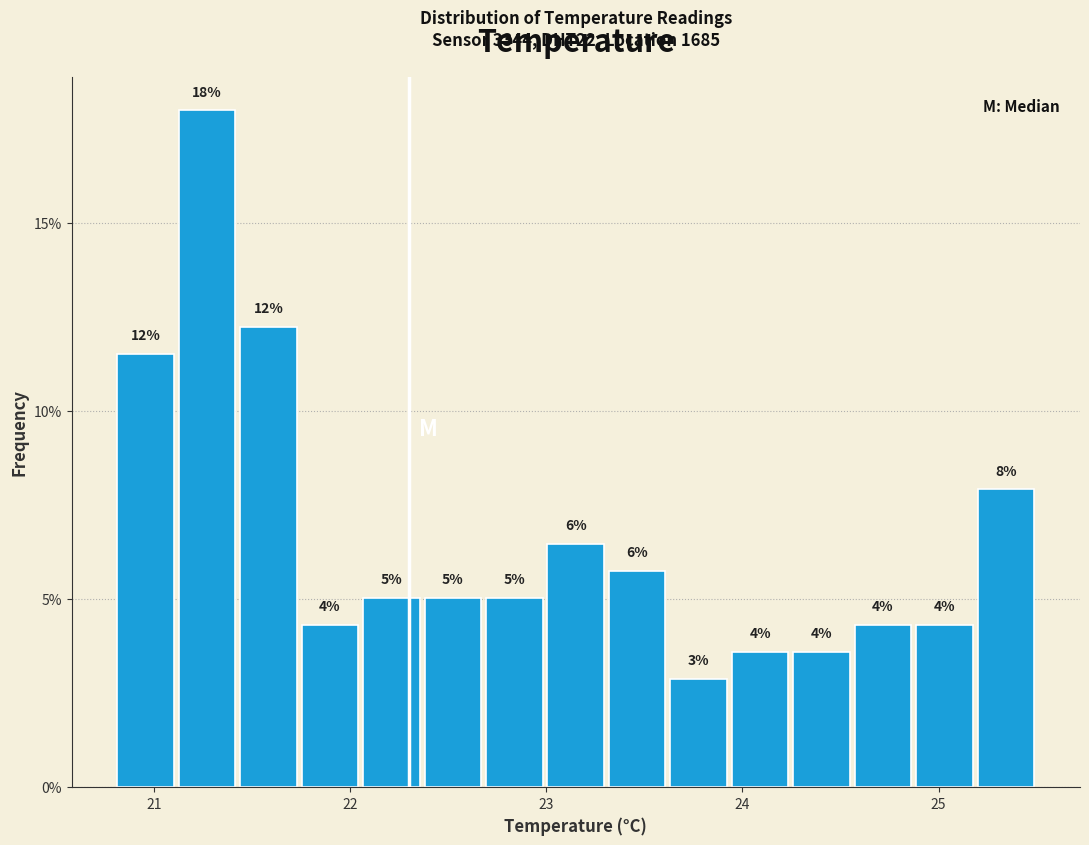

Read against the x-axis, roughly where is the centre of the tallest bar?

21.3